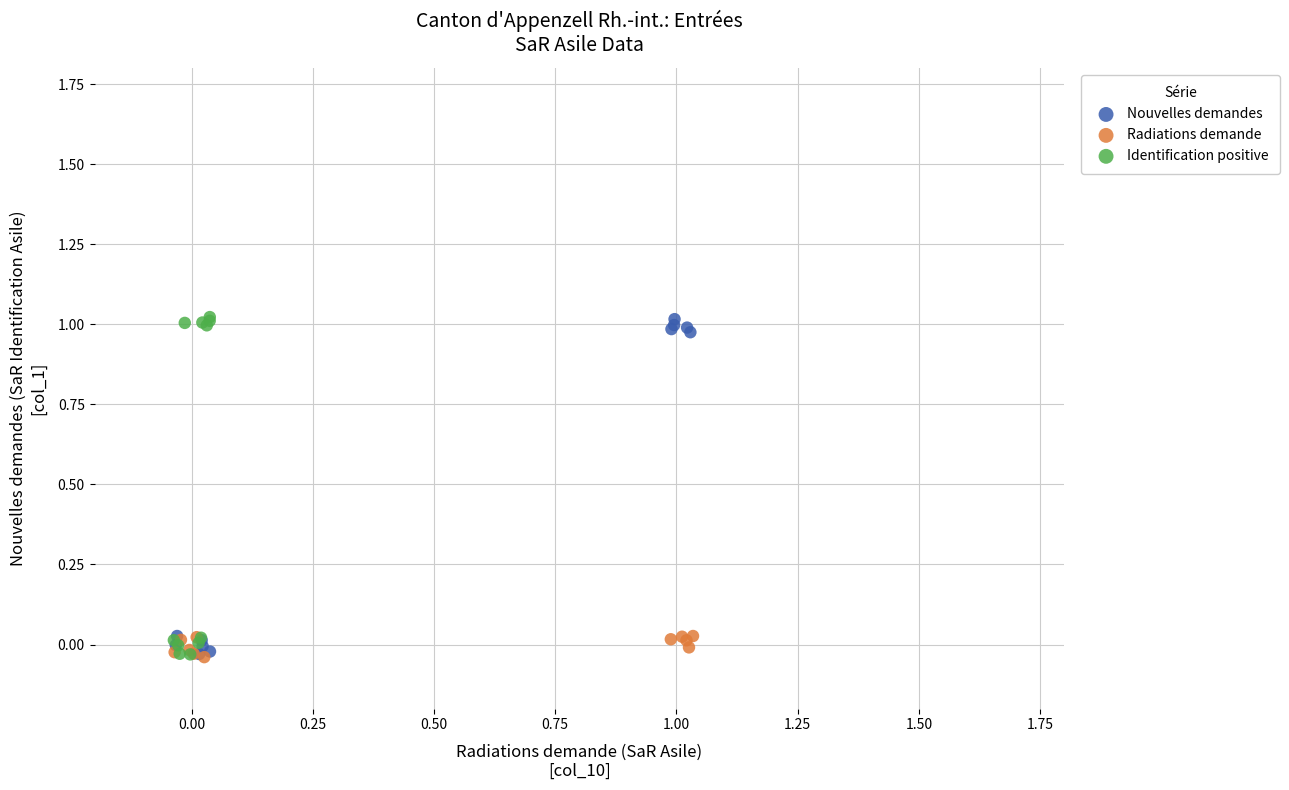

What are all the series names shown in the legend?

Nouvelles demandes, Radiations demande, Identification positive